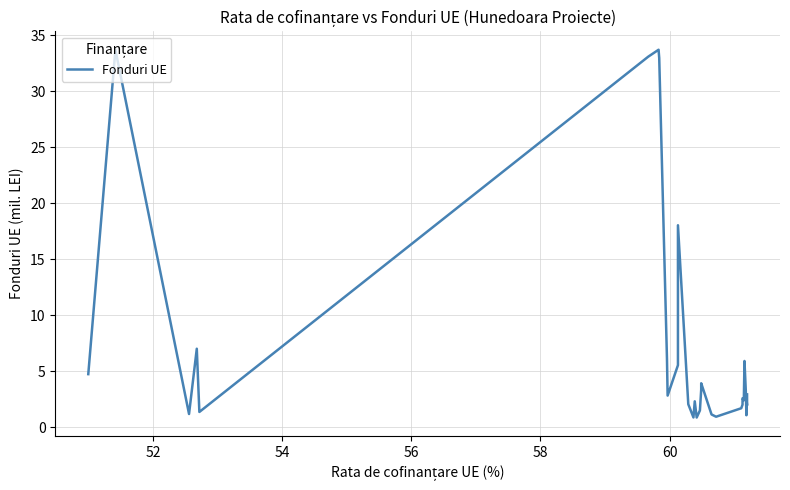

What is the sum of all values?

230.3